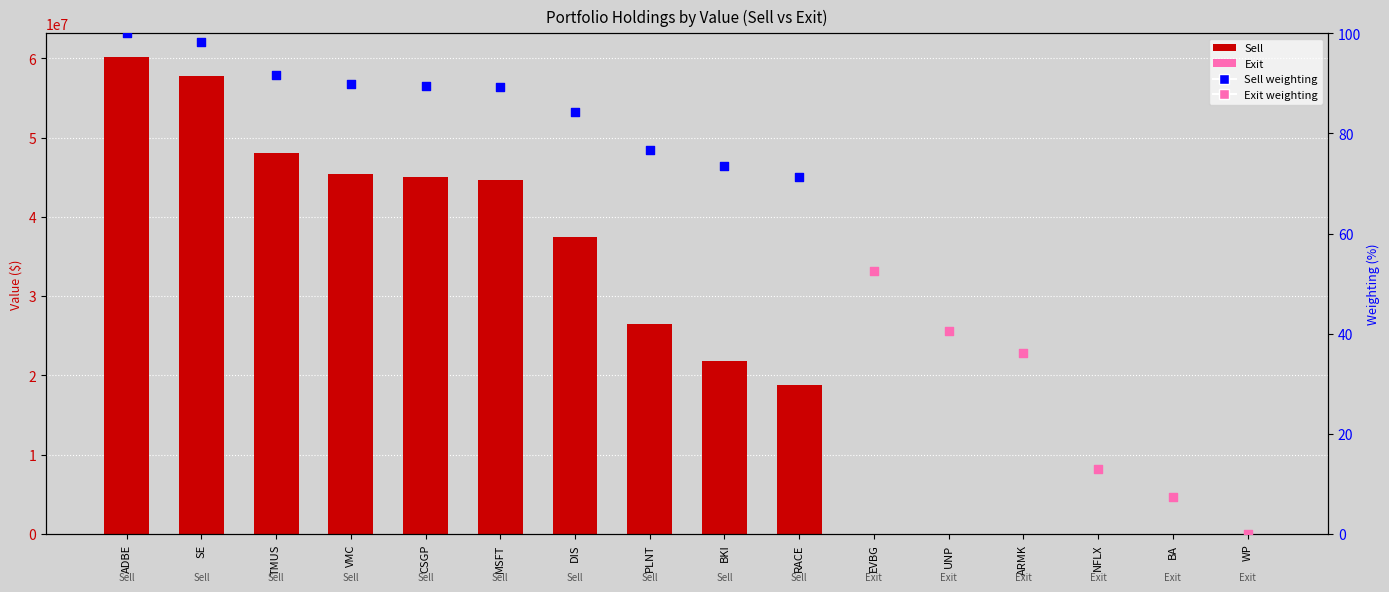

What is the ratio of the value at CSGP to the value at SE?

0.8